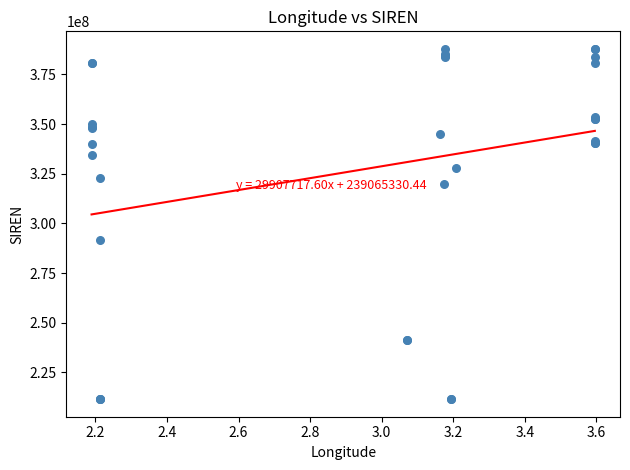

What Y value in the scatter plot is closest to 299704088?

291505279